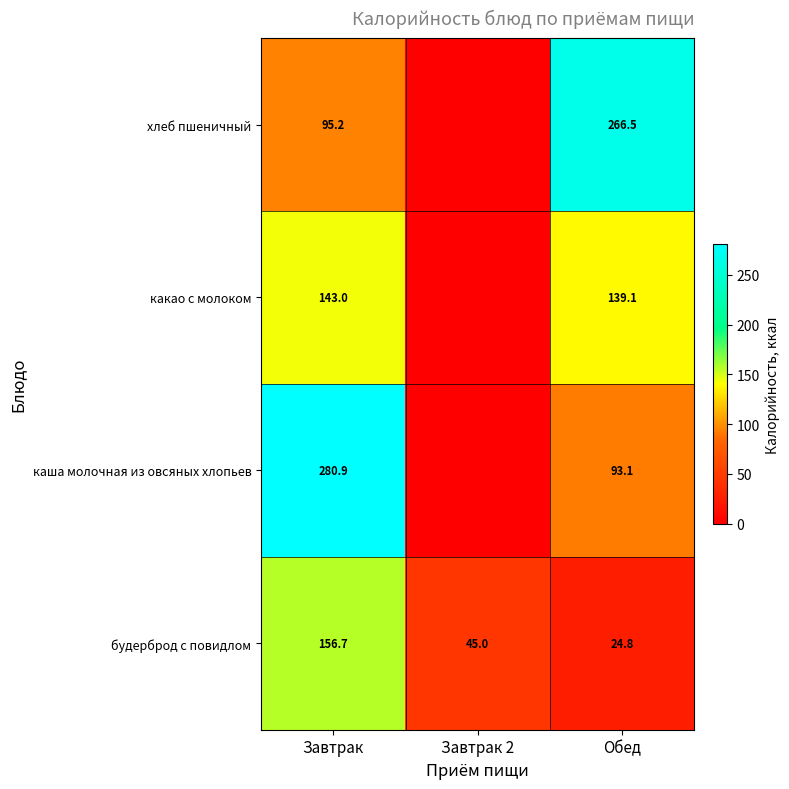

What is the total value across all series at Завтрак?

675.8